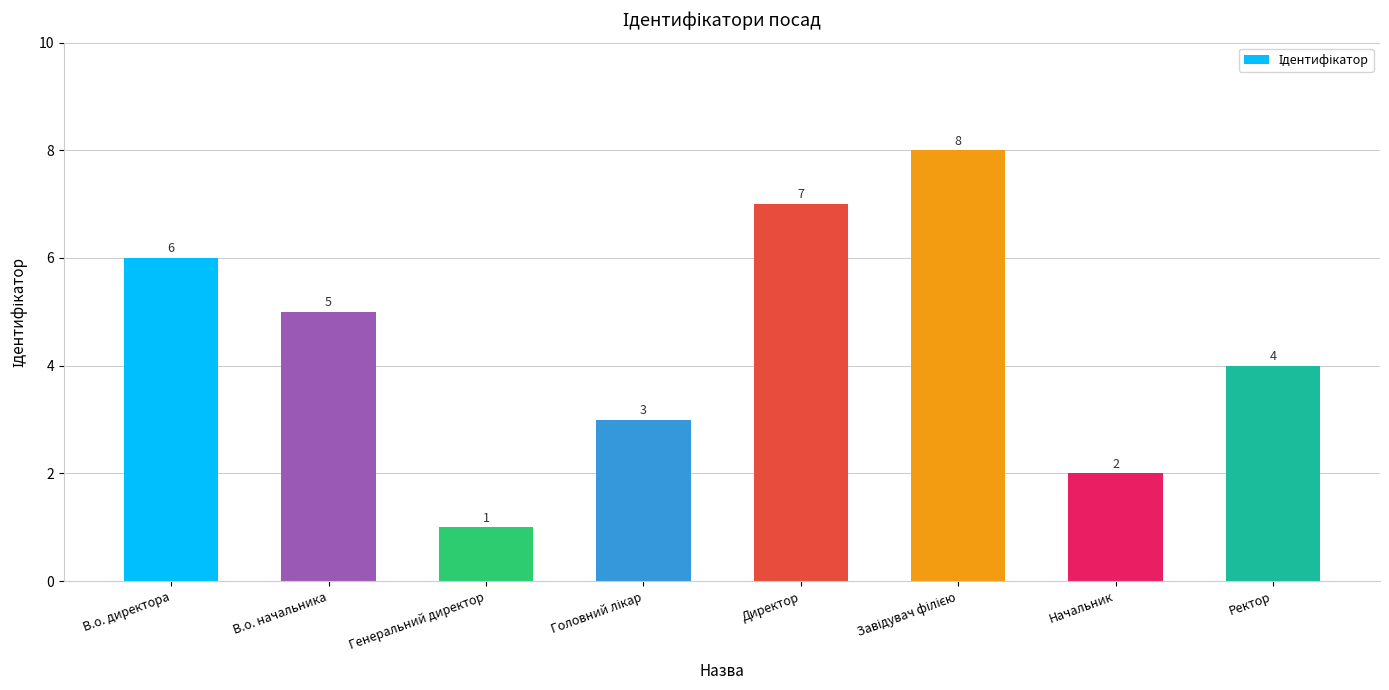

What is the difference between the maximum and second lowest values?

6